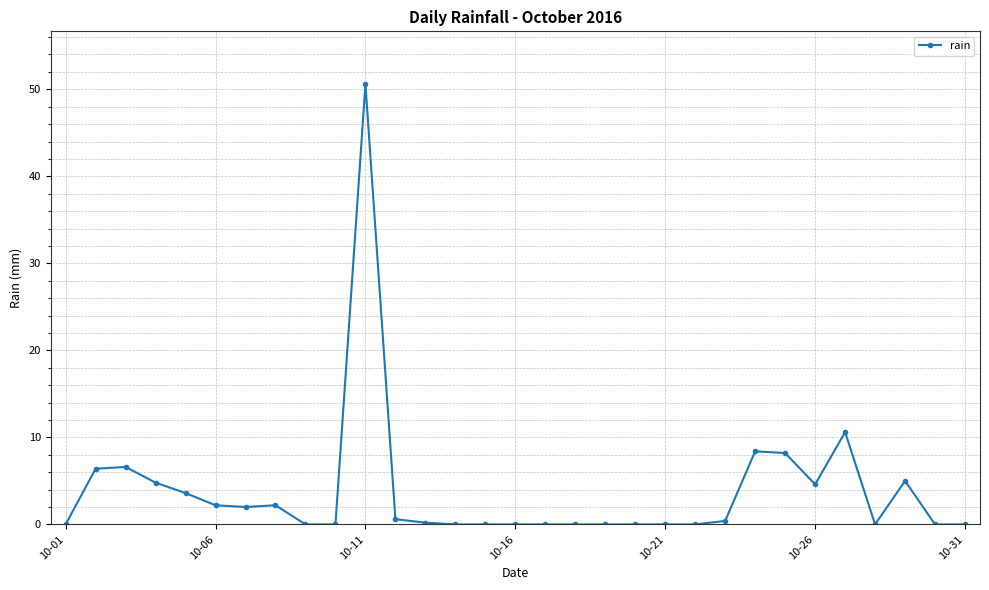

What is the difference between the second highest and second lowest values?

10.6